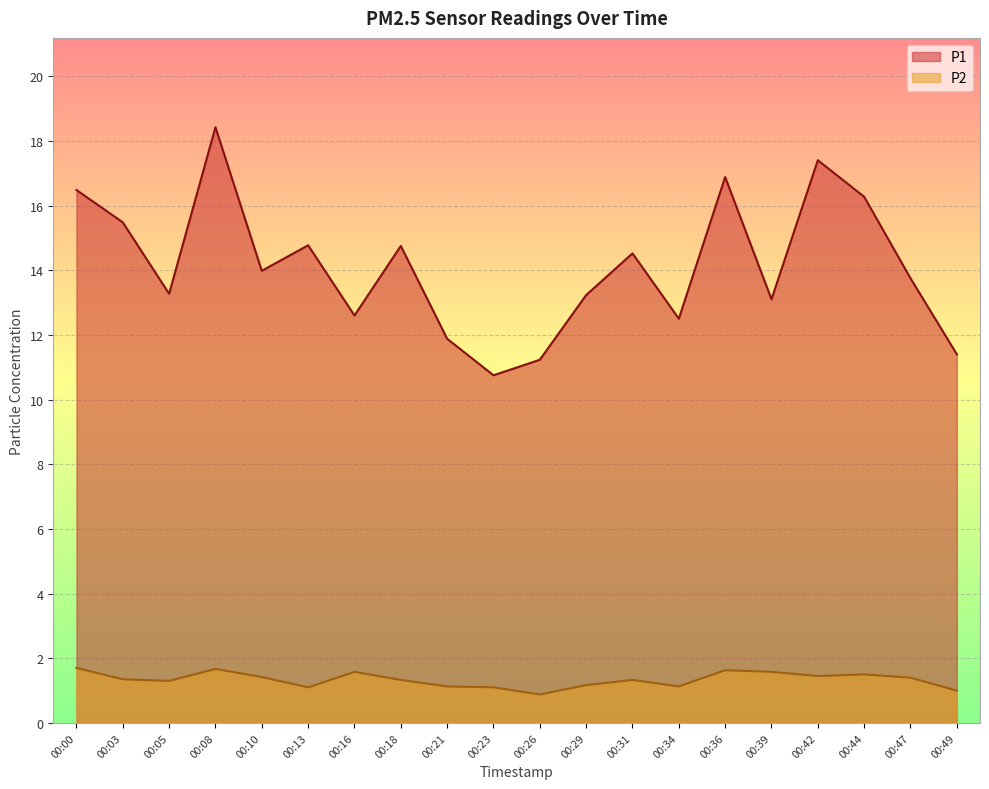

What is the value of the P1 point at the 11th from the left?

11.2